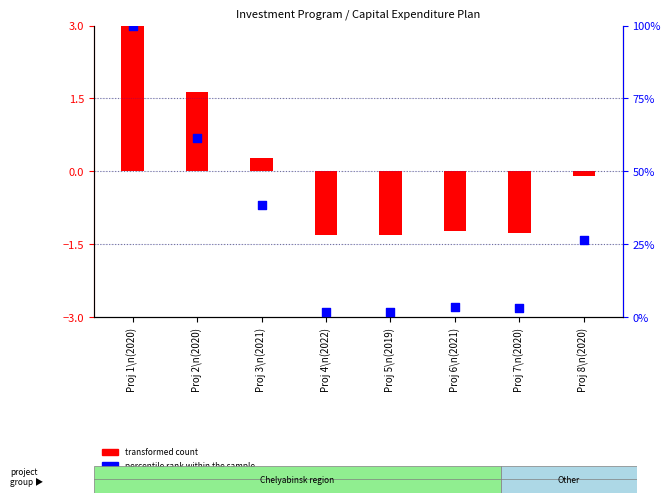

Which series has the largest total across all categories?

percentile rank within the sample